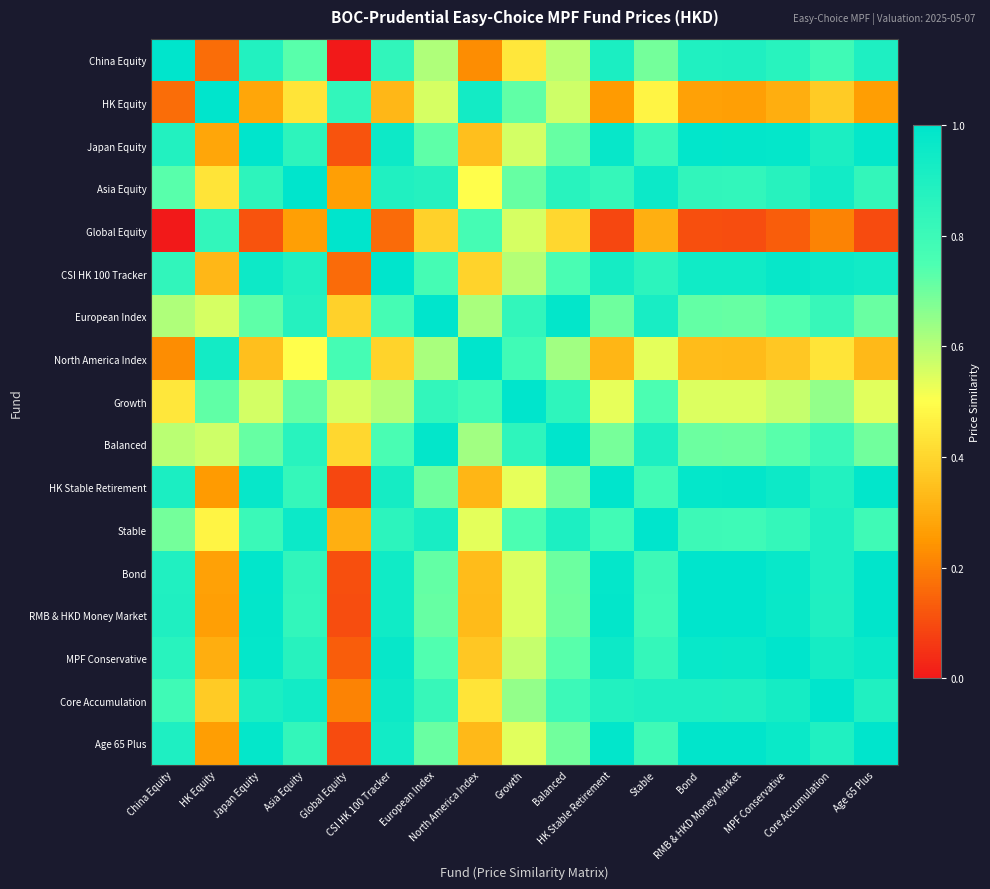

Which series has the largest range (max minus min)?

China Equity